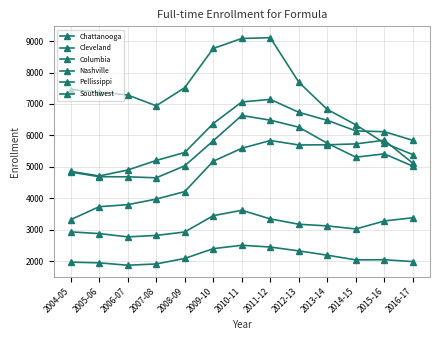

Between 2009-10 and 2016-17, which is larger?

2009-10